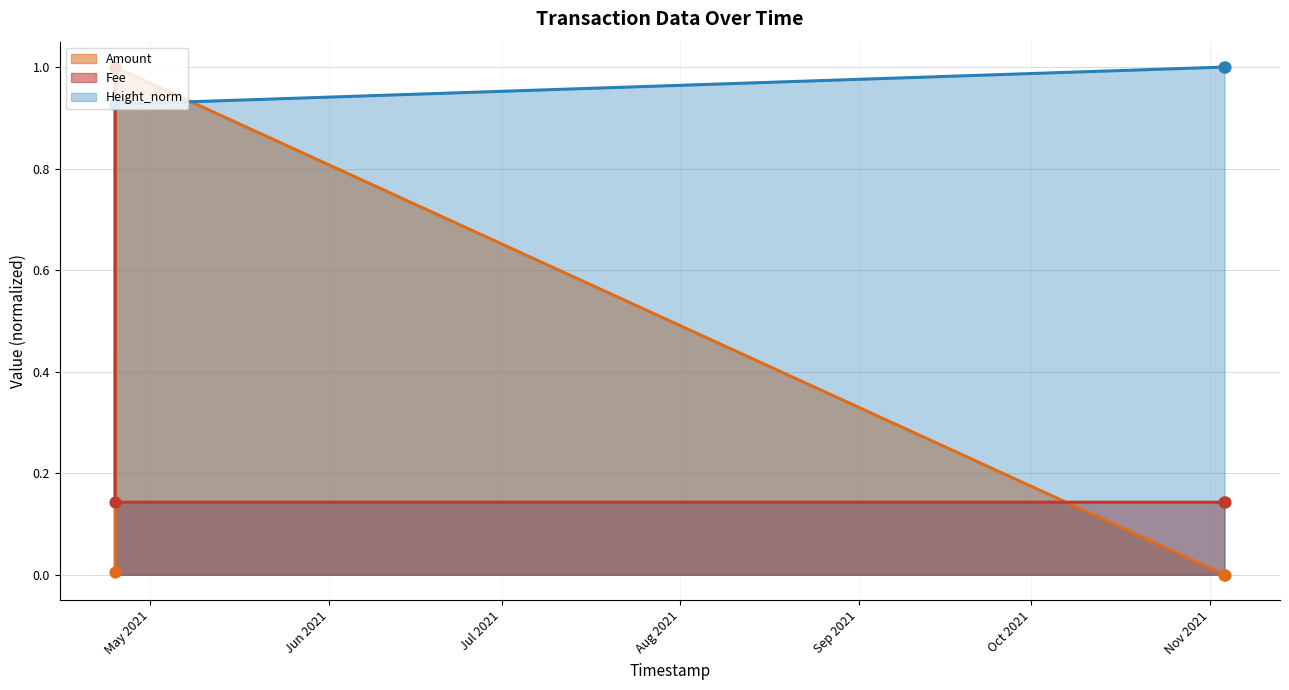

Which series contains the lowest Y value?

Amount